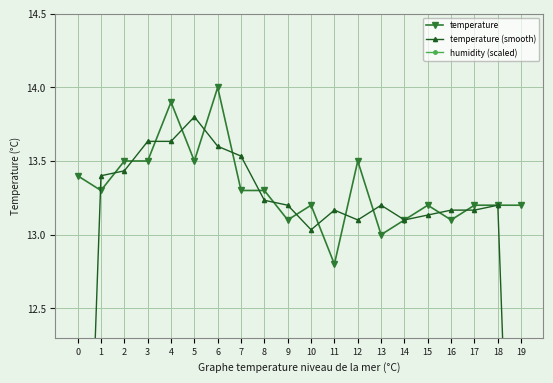

What are all the series names shown in the legend?

temperature, temperature (smooth), humidity (scaled)